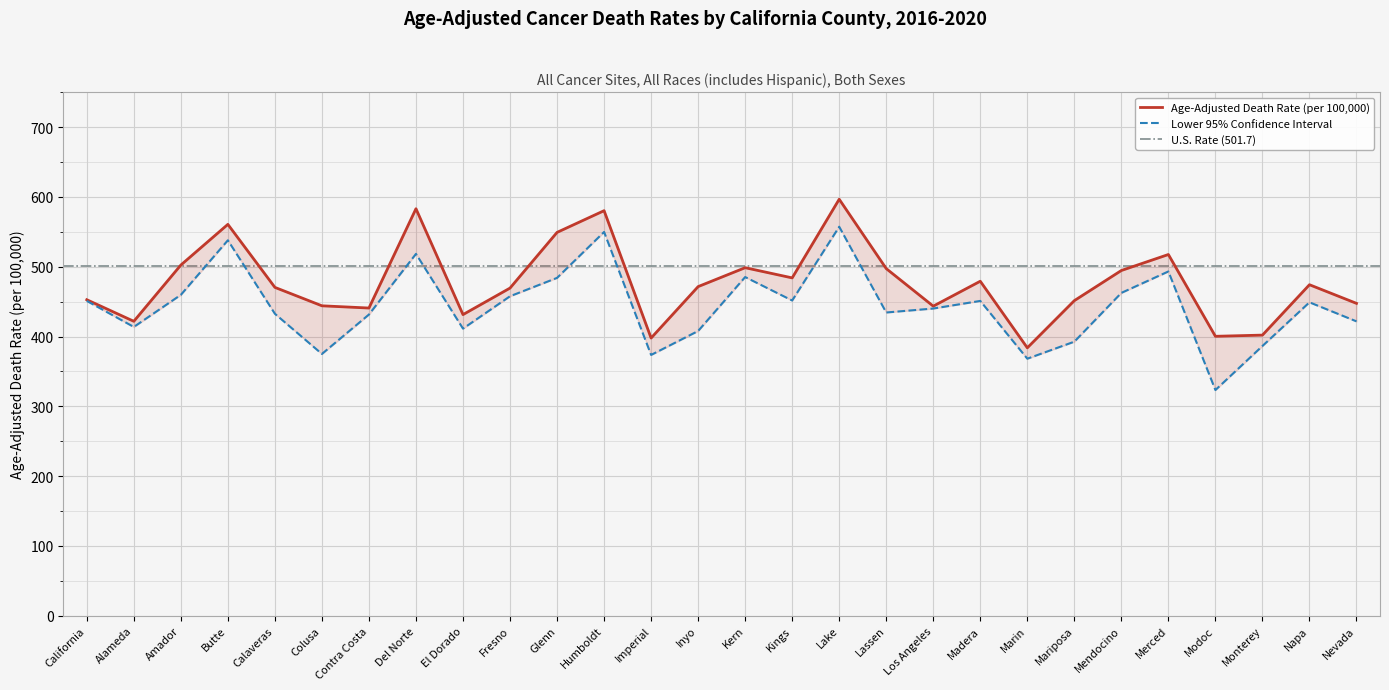

Reading right to left, transcribe all the data shown in this chart.

Age-Adjusted Death Rate: Nevada=447.5	Napa=474.2	Monterey=402.0	Modoc=400.3	Merced=517.5	Mendocino=494.6	Mariposa=451.4	Marin=383.8	Madera=479.2	Los Angeles=443.5	Lassen=497.3	Lake=596.7	Kings=484.0	Kern=498.6	Inyo=471.5	Imperial=397.8	Humboldt=580.3	Glenn=549.2	Fresno=469.4	El Dorado=431.4	Del Norte=583.1	Contra Costa=440.8	Colusa=444.0	Calaveras=470.4	Butte=560.7	Amador=502.4	Alameda=421.8	California=452.7
Lower CI (Rate): Nevada=421.7	Napa=449.0	Monterey=386.4	Modoc=323.3	Merced=493.2	Mendocino=462.5	Mariposa=392.6	Marin=368.2	Madera=451.0	Los Angeles=440.1	Lassen=434.4	Lake=557.3	Kings=451.6	Kern=485.2	Inyo=407.9	Imperial=373.6	Humboldt=549.8	Glenn=484.0	Fresno=457.7	El Dorado=411.3	Del Norte=518.4	Contra Costa=431.5	Colusa=375.0	Calaveras=432.6	Butte=537.9	Amador=459.7	Alameda=413.7	California=451.0